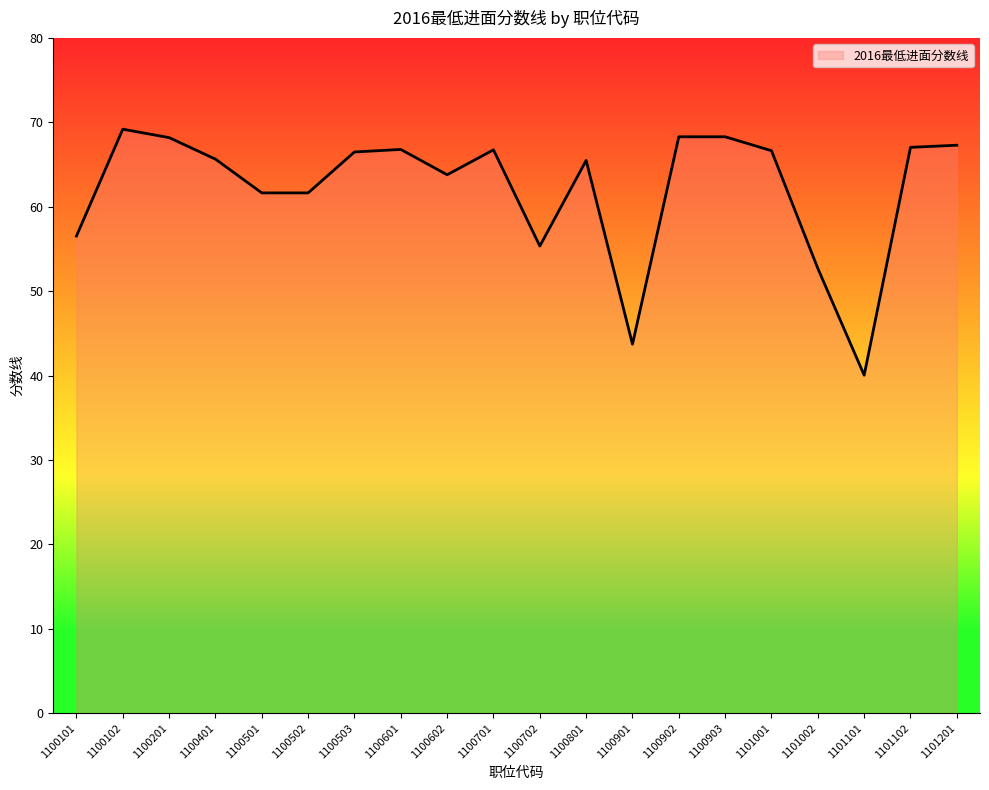

Between 1100801 and 1100102, which is larger?

1100102